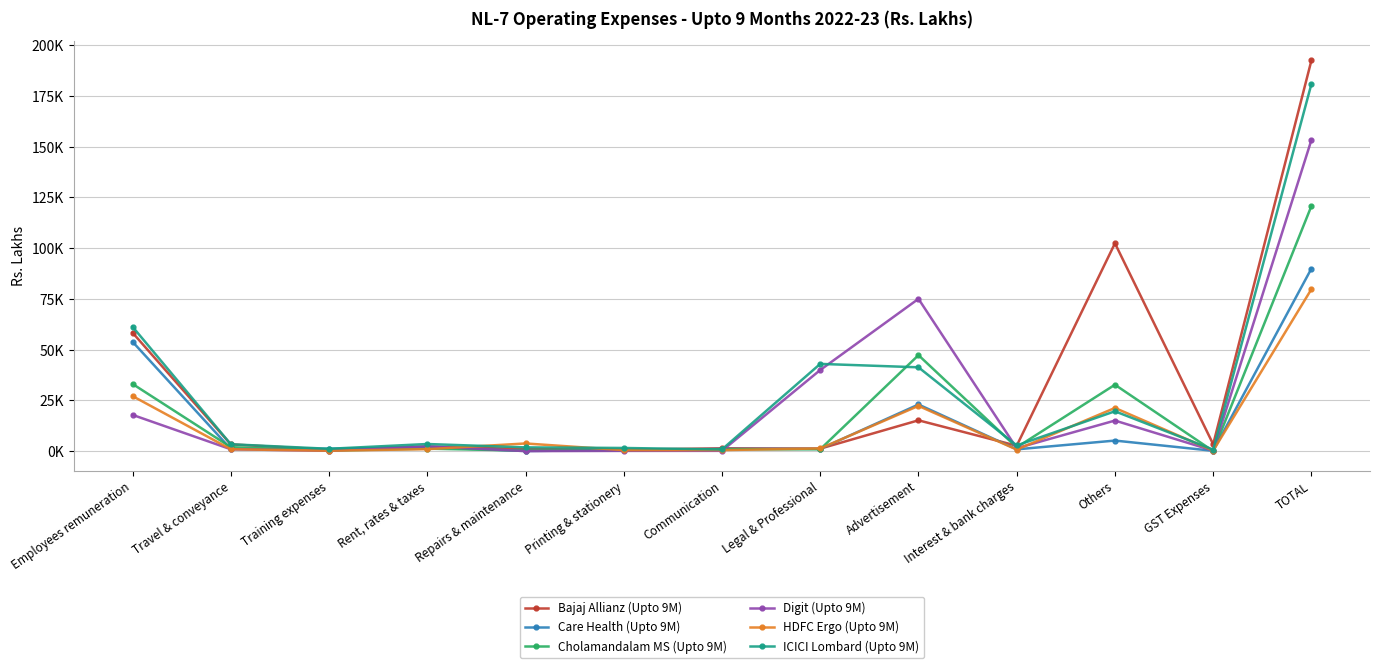

Rank the series at TOTAL from lowest to highest value.

HDFC Ergo (Upto 9M), Care Health (Upto 9M), Cholamandalam MS (Upto 9M), Digit (Upto 9M), ICICI Lombard (Upto 9M), Bajaj Allianz (Upto 9M)